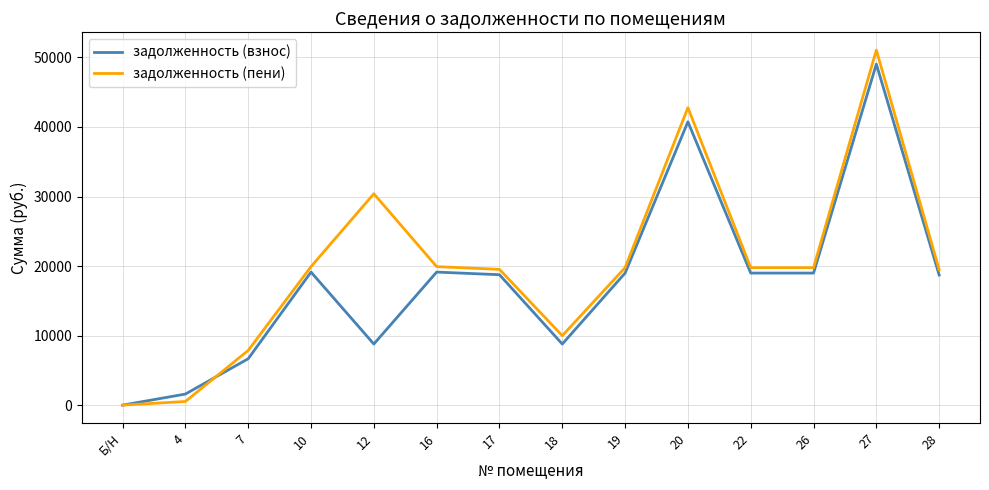

Where does the задолженность (взнос) series first go above 18991?

10